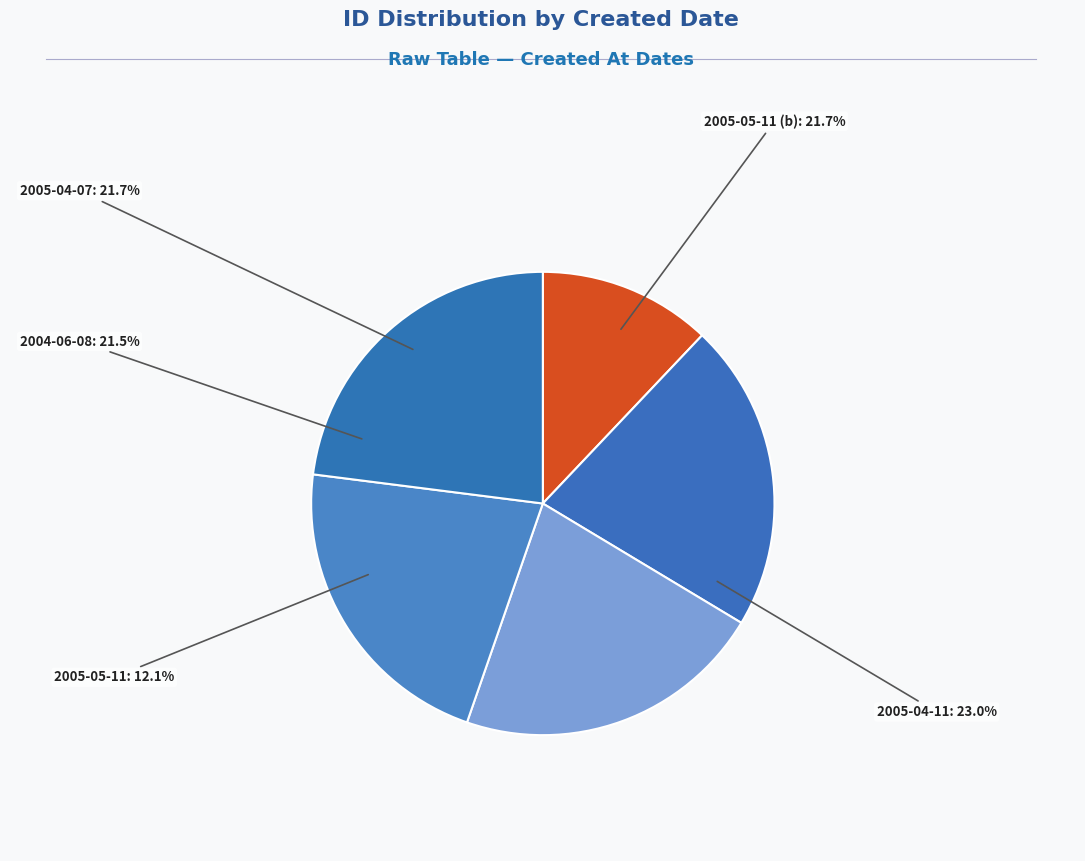

Is there any slice that represents more than half of the pie?

No